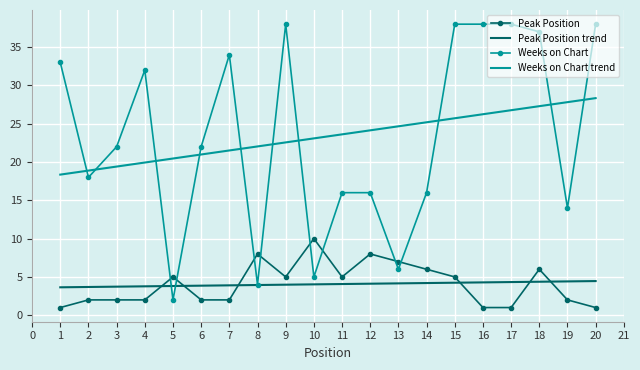

Count the Peak Position values in the range 2 to 6.

12